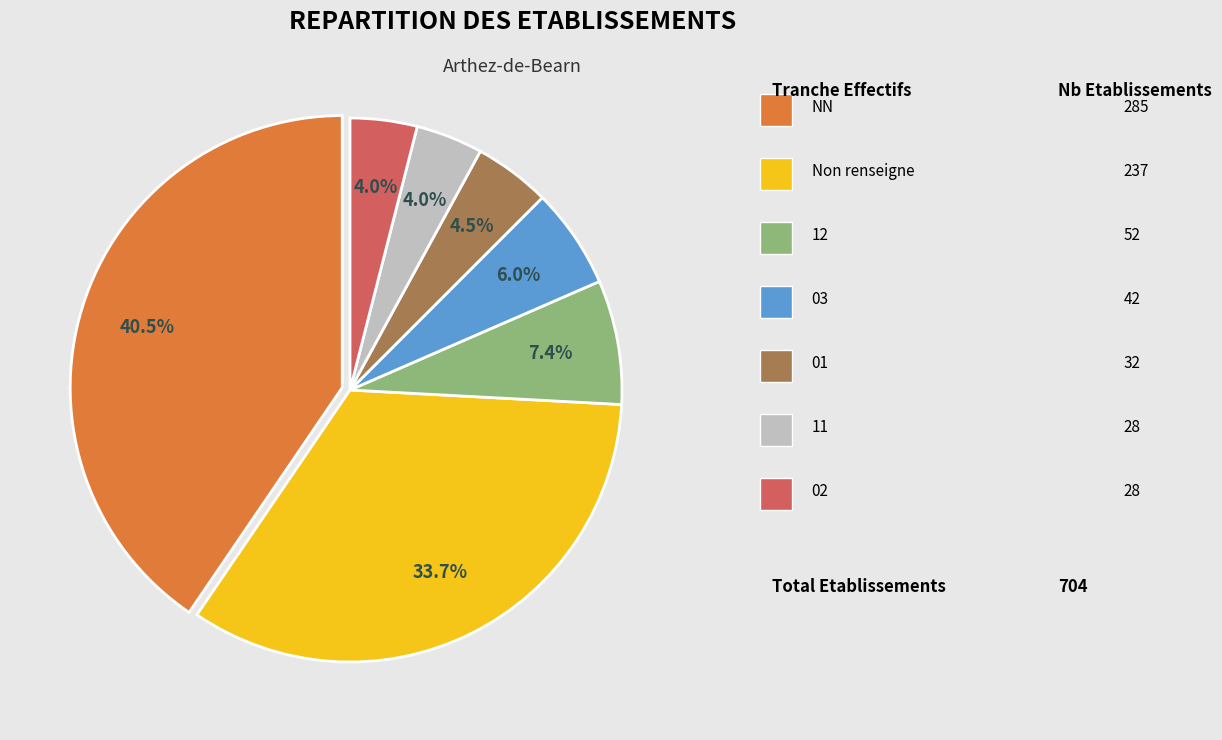

Is there any slice that represents more than half of the pie?

No